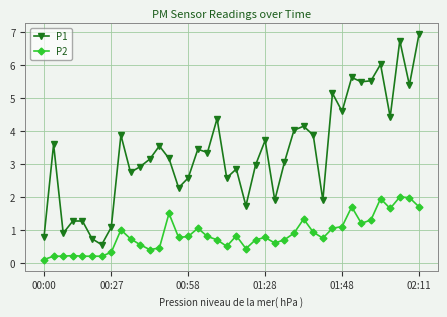

Which series has the largest total across all categories?

P1